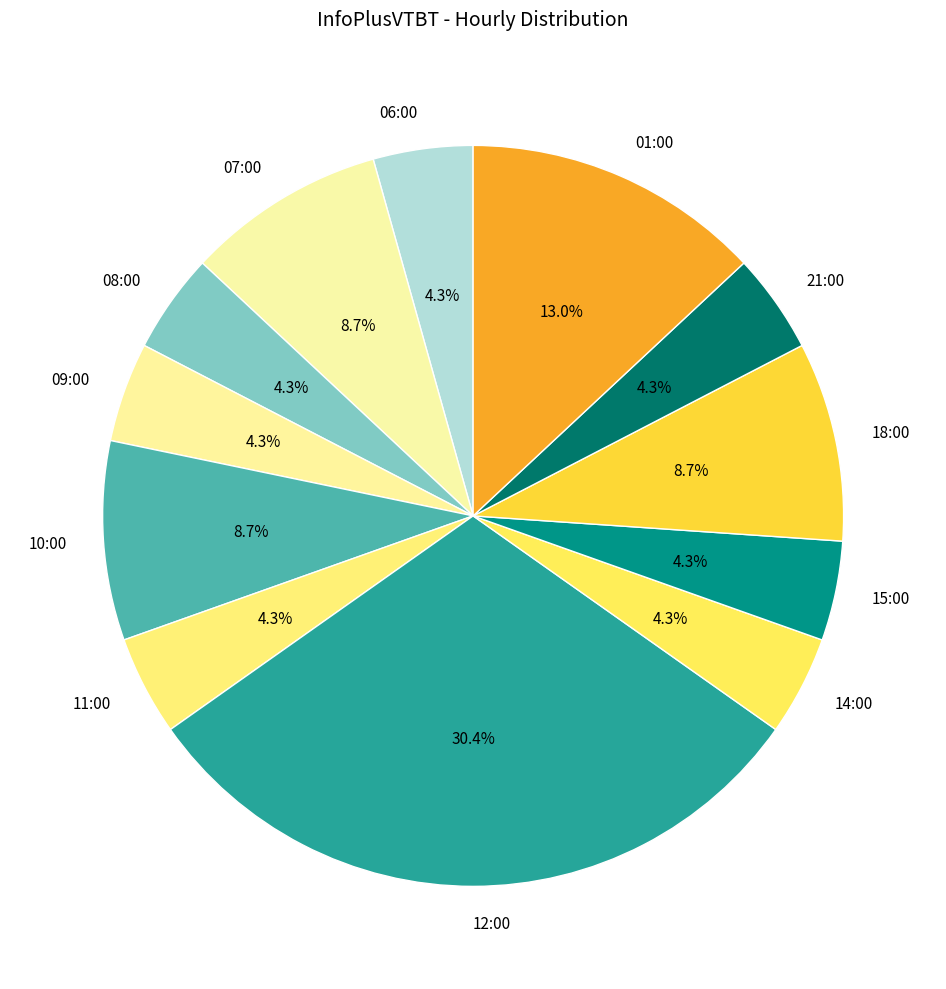

To the nearest percent, what is the combined percentage of 07:00 and 21:00?

13%